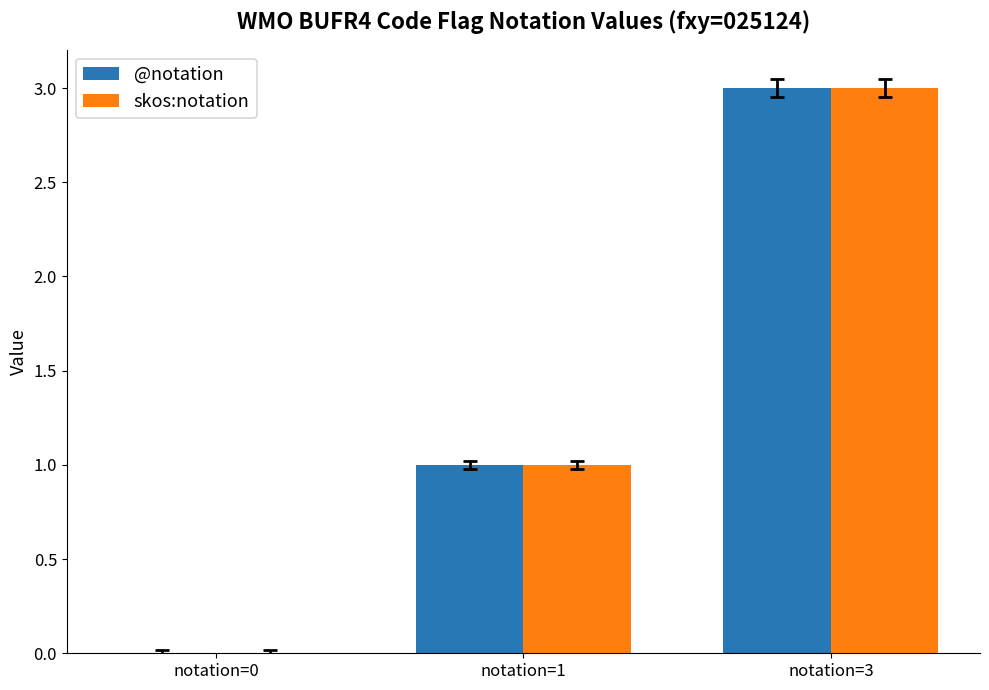

Reading left to right, list all the values displayed in this chart.

@notation: notation=0=0	notation=1=1	notation=3=3
skos:notation: notation=0=0	notation=1=1	notation=3=3